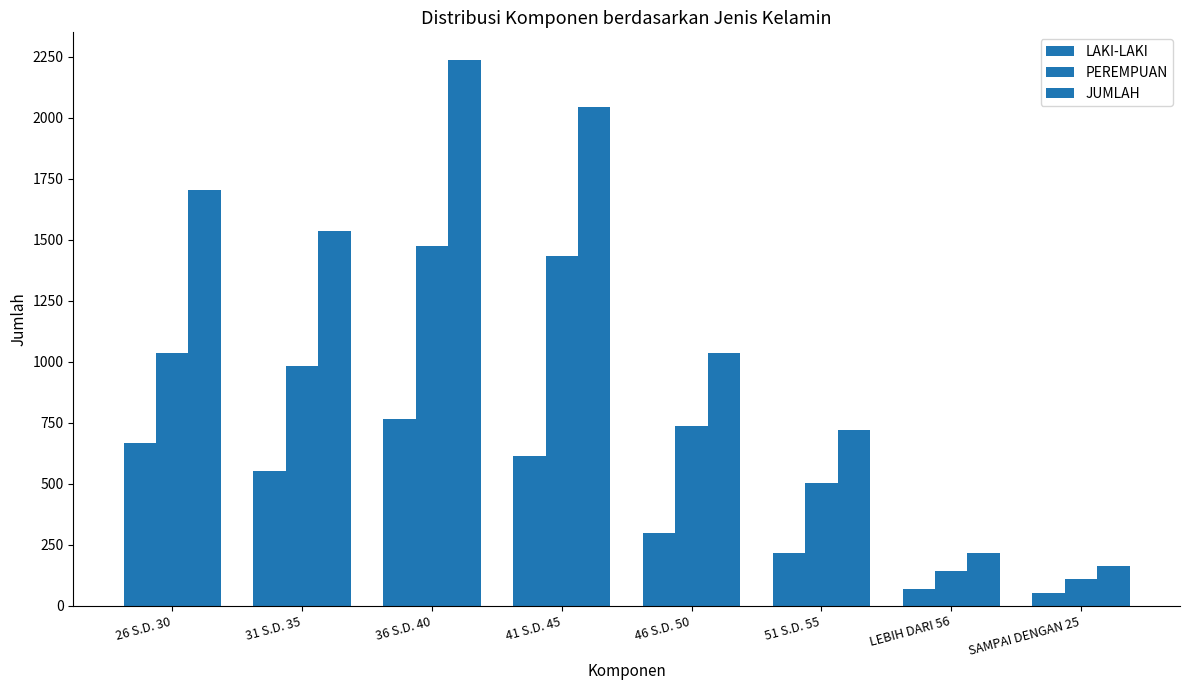

Reading left to right, transcribe all the data shown in this chart.

LAKI-LAKI: 665	554	764	613	299	215	70	51
PEREMPUAN: 1038	981	1475	1432	736	505	144	110
JUMLAH: 1703	1535	2239	2045	1035	720	214	161